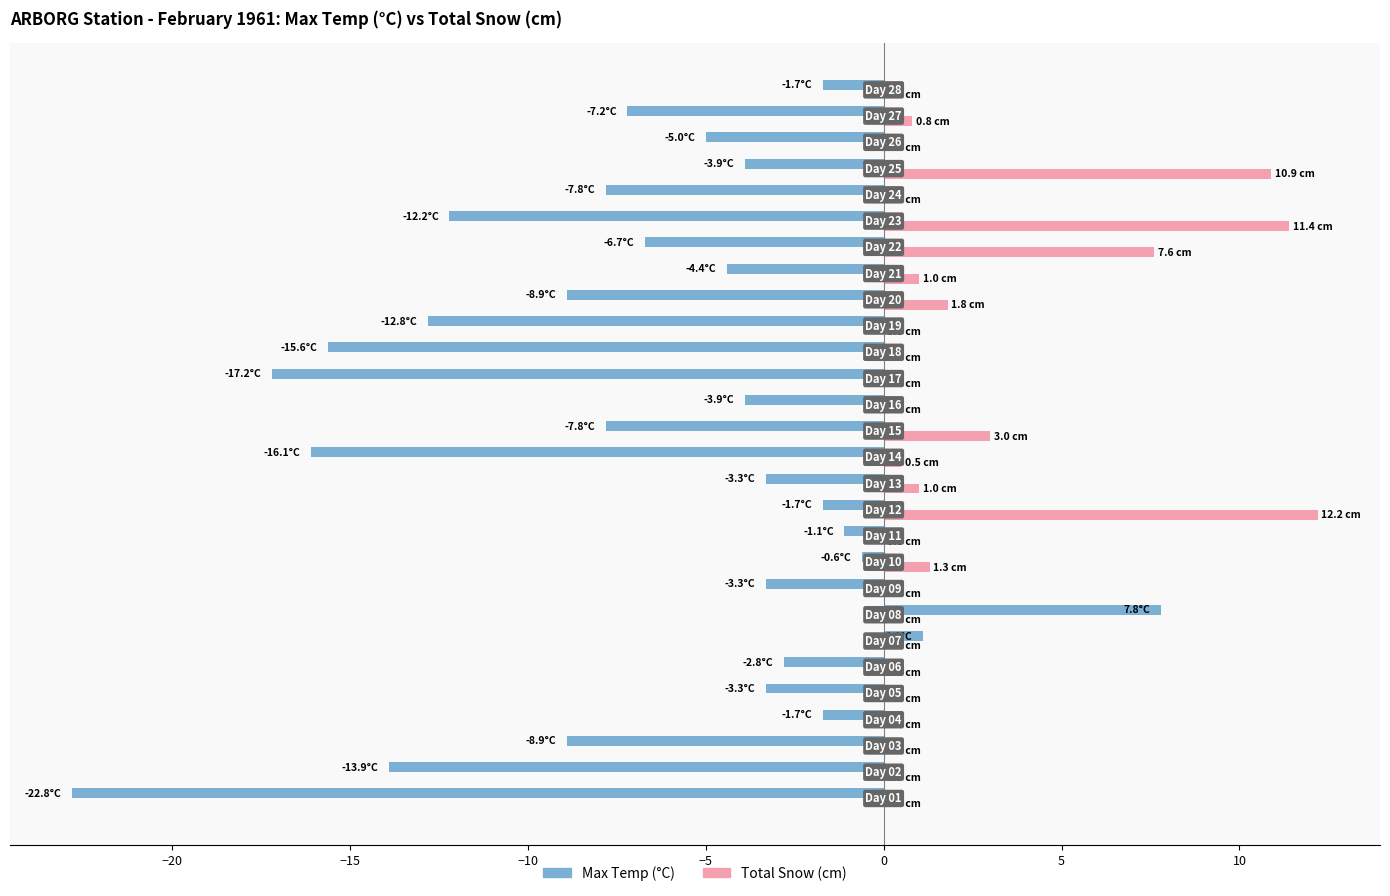

What is the maximum value for Max Temp (°C)?

7.8